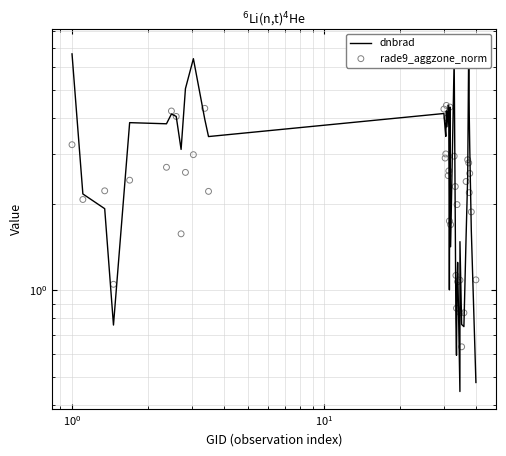

What are all the series names shown in the legend?

dnbrad, rade9_aggzone_norm